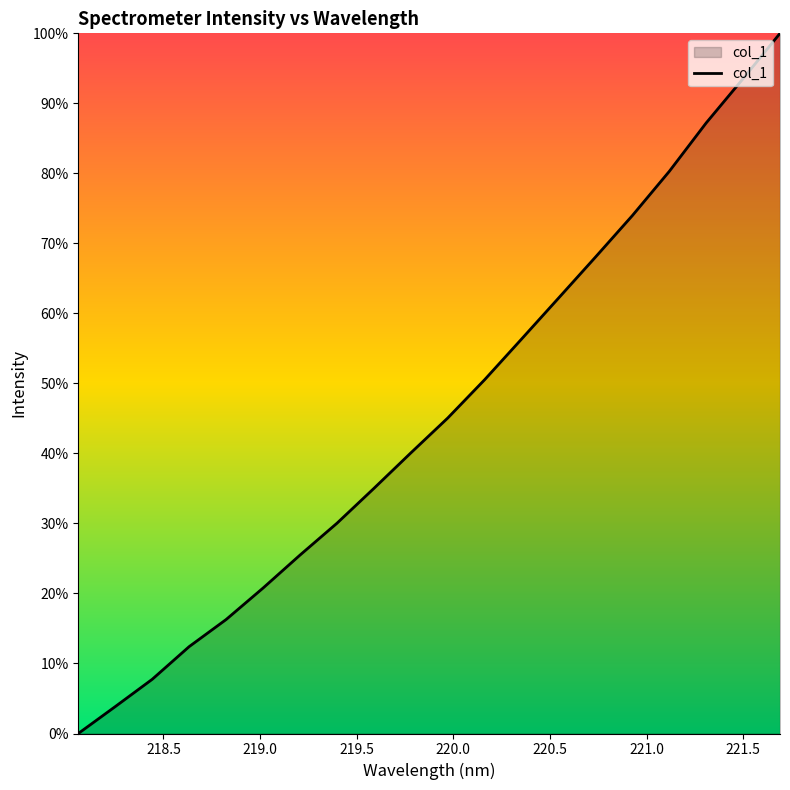

What is the greatest value displayed?

100.0